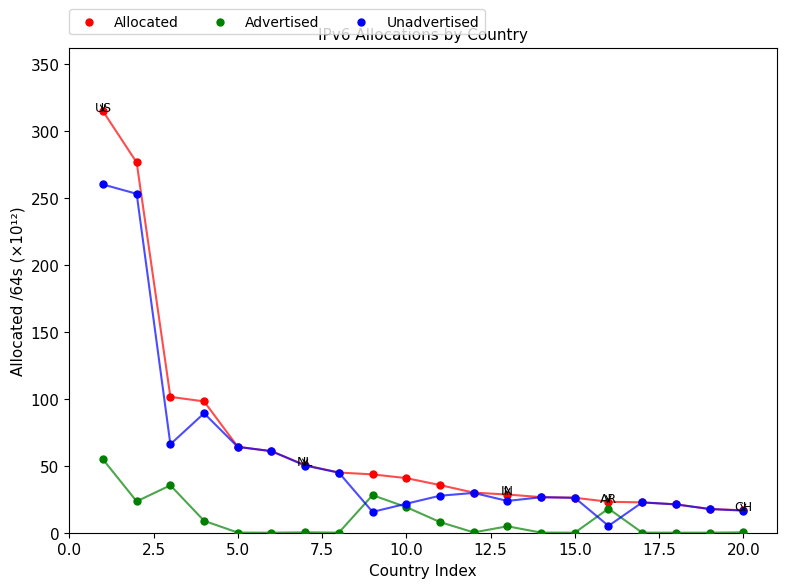

Which series reaches the maximum Y coordinate?

Allocated